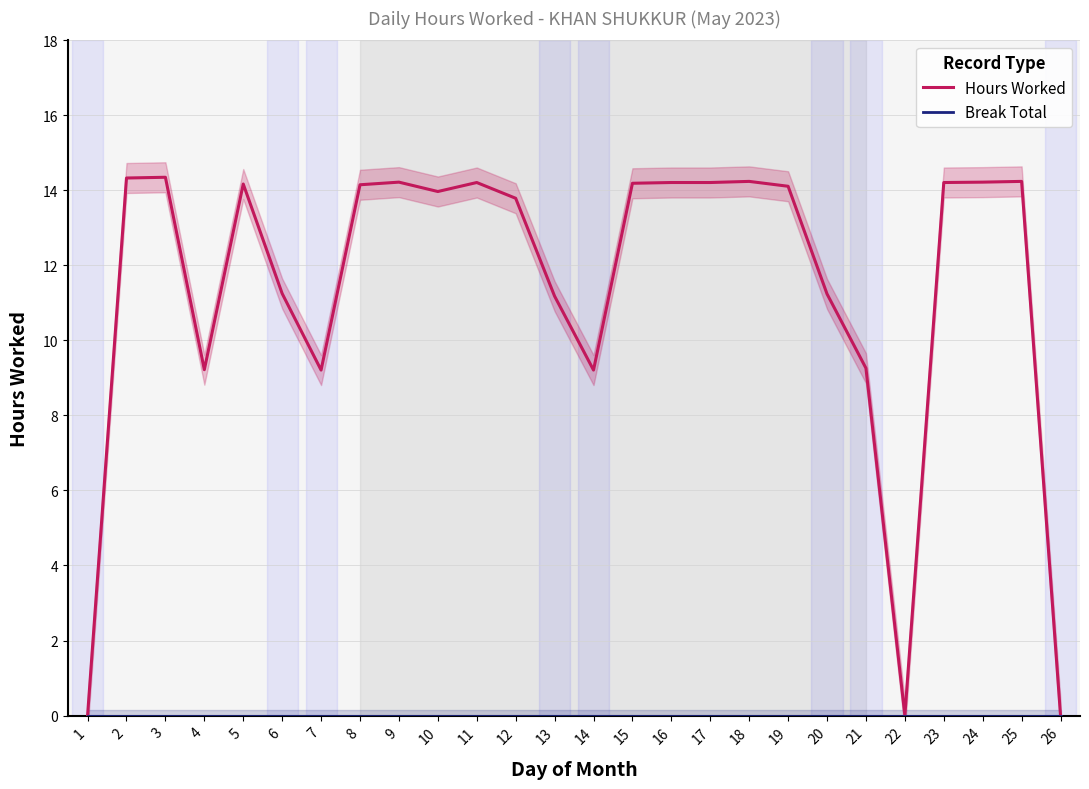

At how many categories does at least one series exceed 7?

23